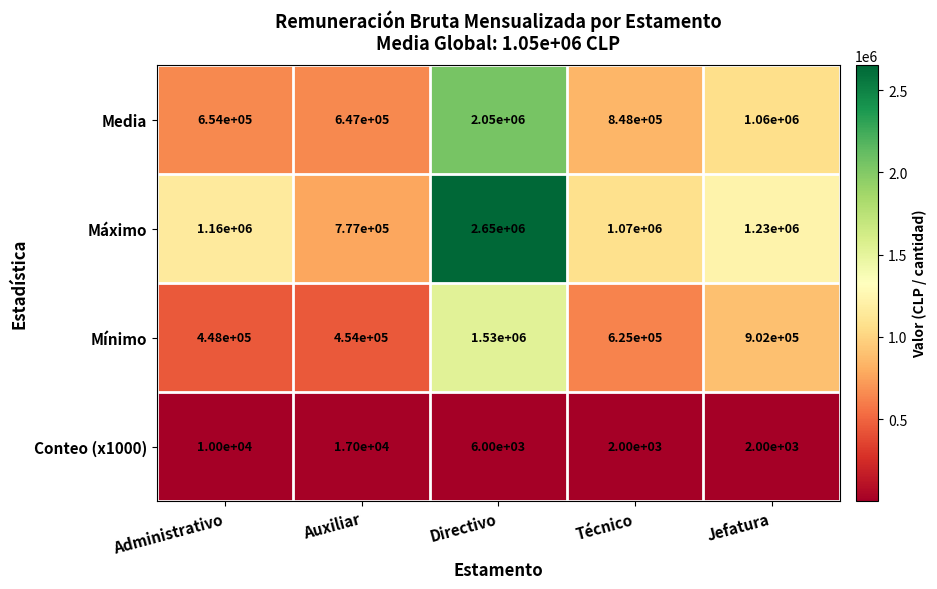

What is the sum of the Conteo (x1000) values at Jefatura and Auxiliar?

19000